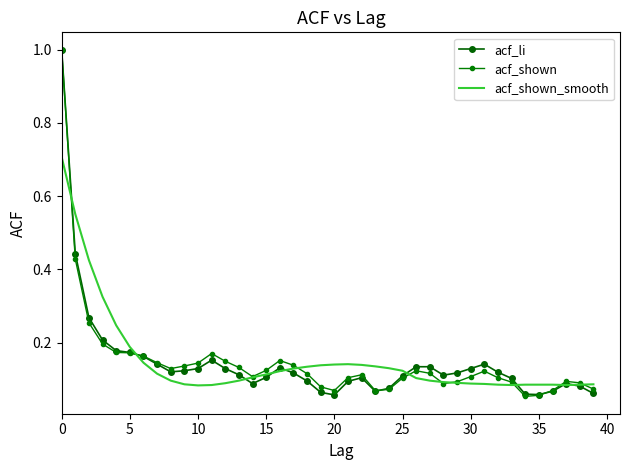

How many times do acf_shown and acf_li cross each other?

3